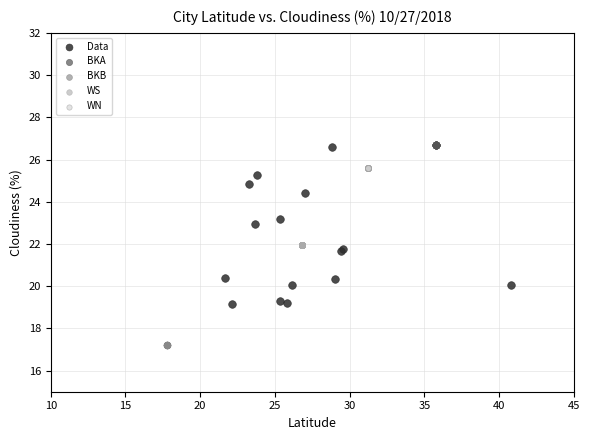

Which series reaches the minimum Y coordinate?

BKB